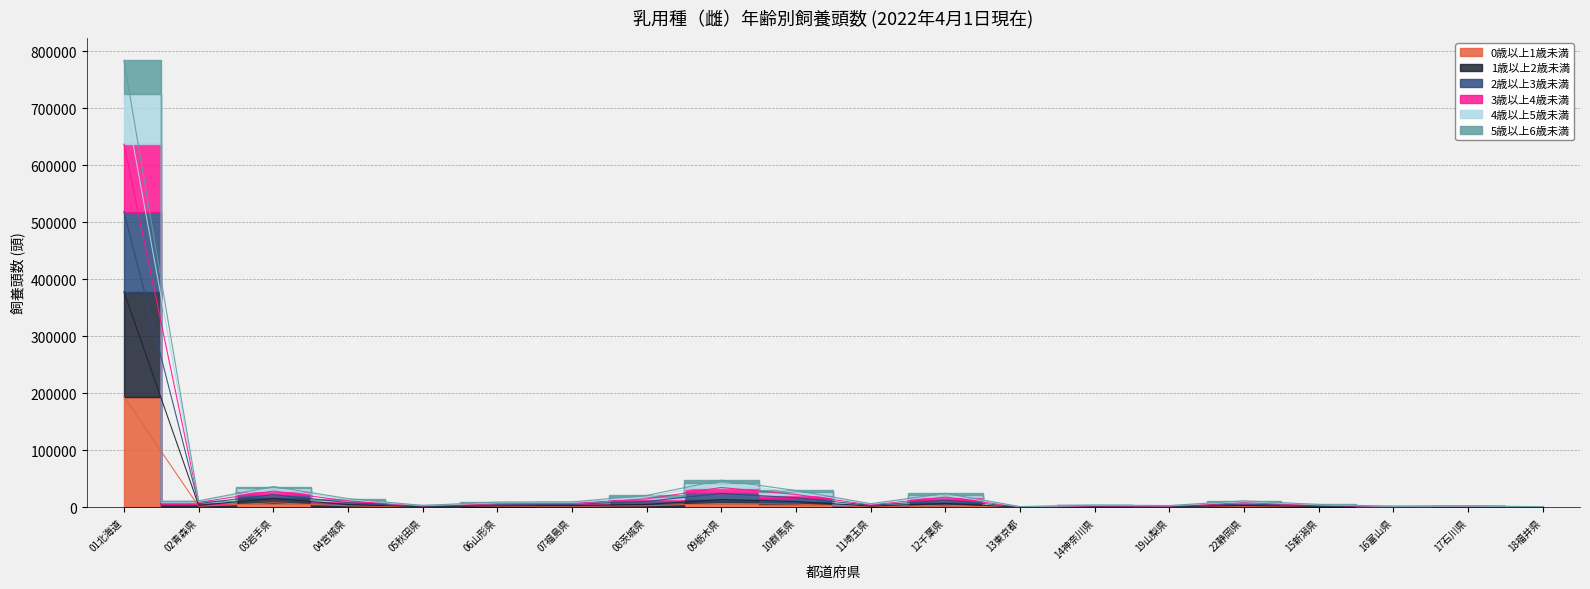

True or false: 3歳以上4歳未満 has a value of 670 at 05秋田県.

False